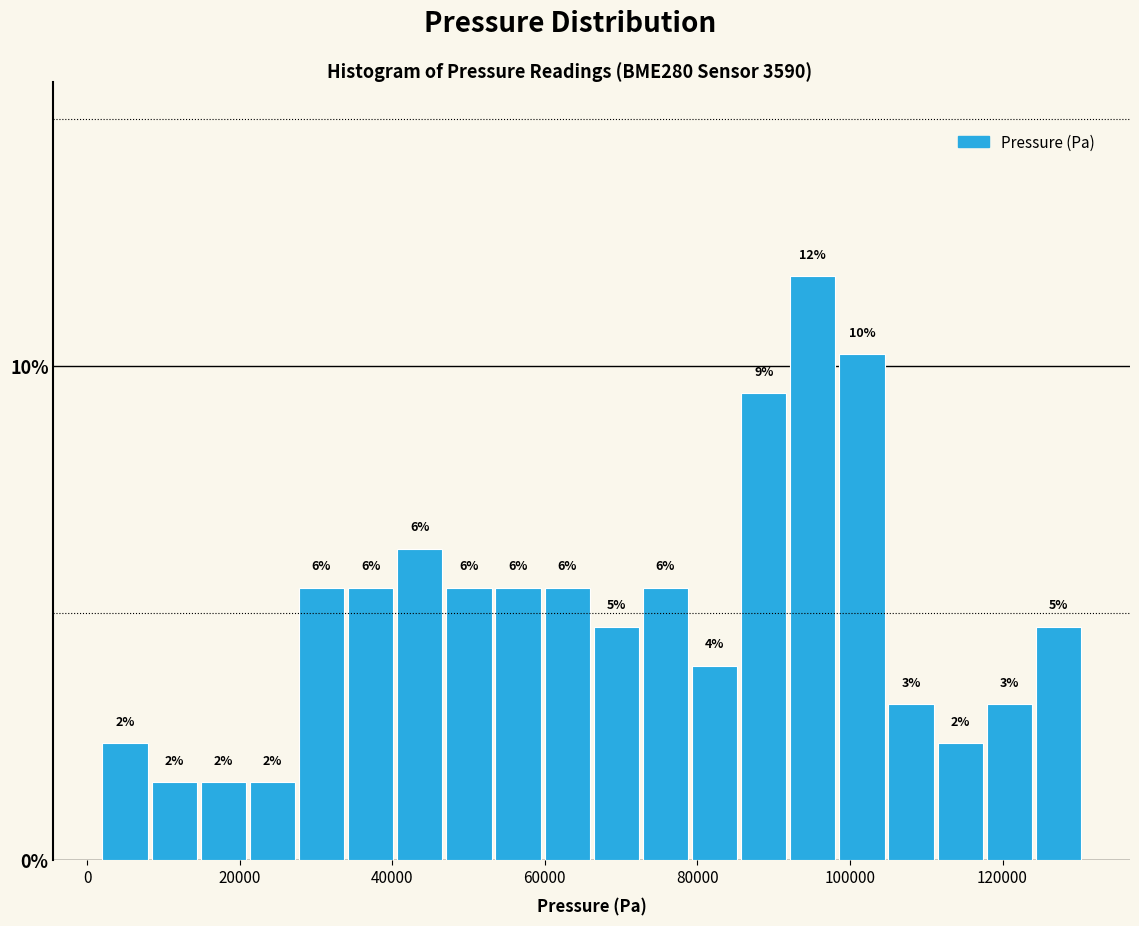

Around what value on the x-axis is the tallest bar? Give the approximate position of its centre, as read against the axis.

96000